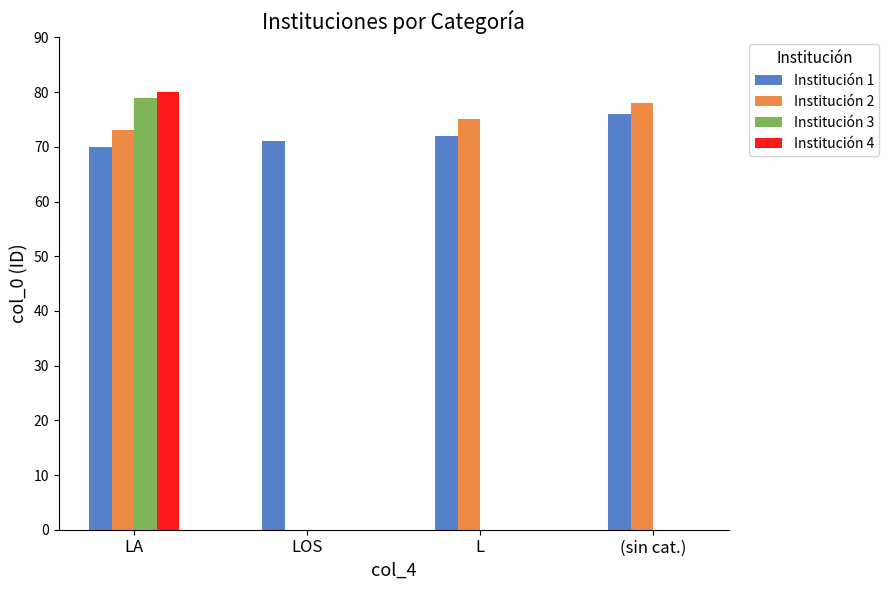

Which category has the highest value across all series?

LA